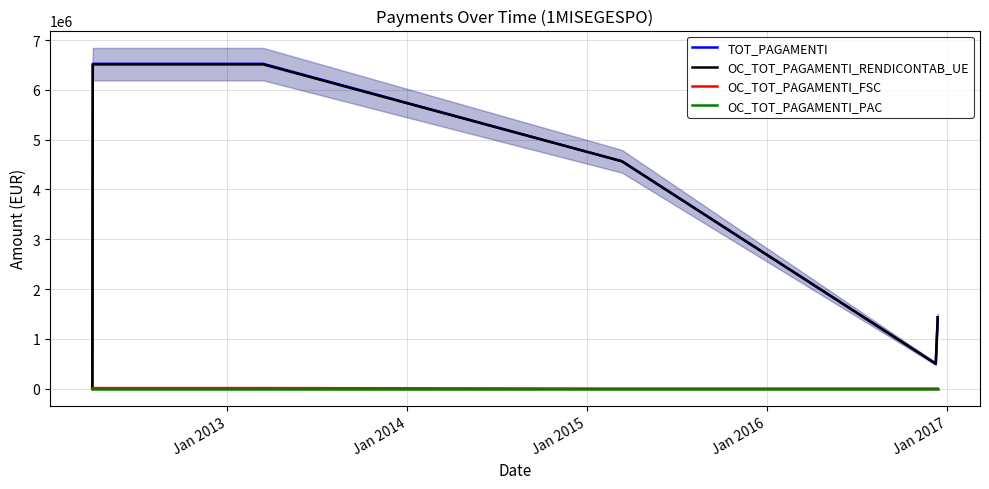

How many series are shown in this chart?

4